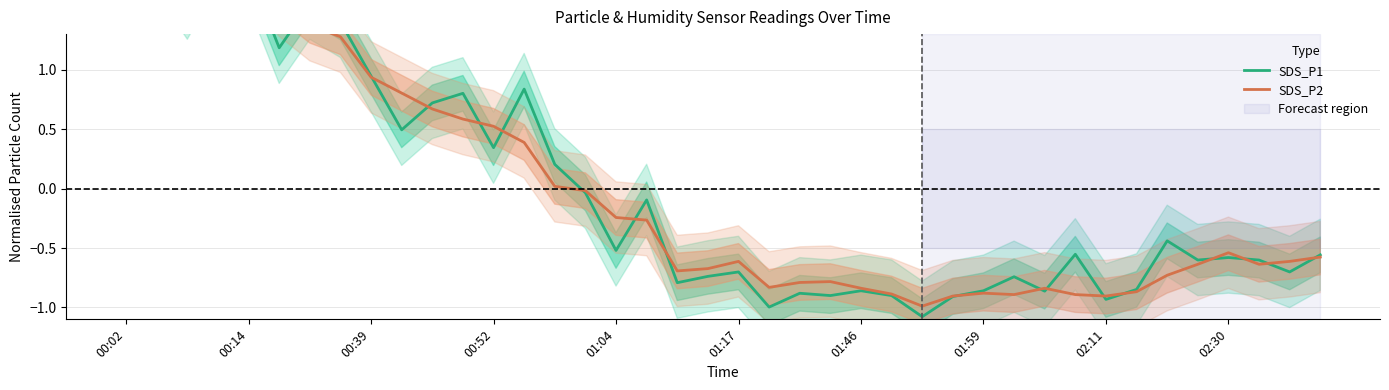

What is the maximum value for SDS_P2?

2.0